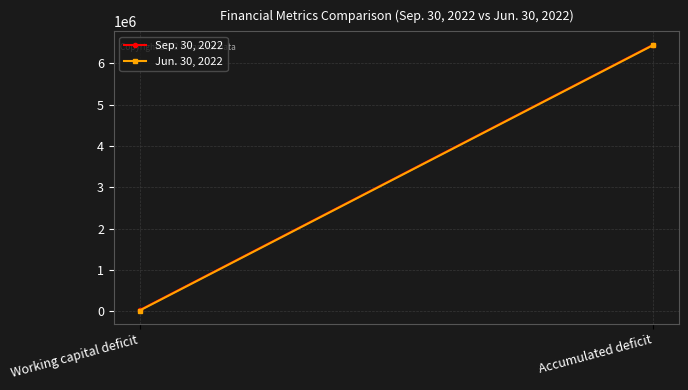

Reading left to right, extract all data points from this chart.

Sep. 30, 2022: 20517	6455320
Jun. 30, 2022: 10704	6445507